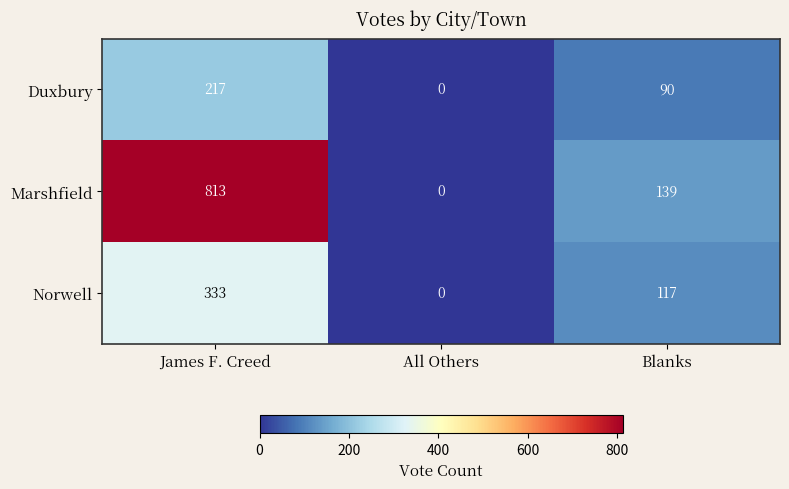

Count the number of data series in this chart.

3